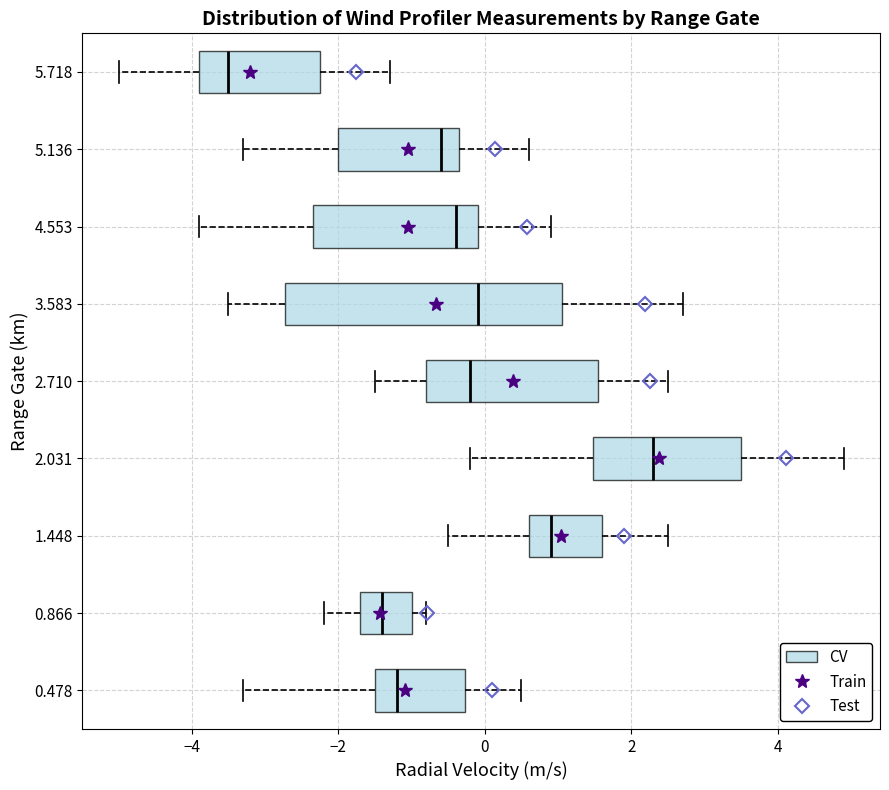

Comparing the boxes themselves (not the whiskers), which one is the widest?

3.583